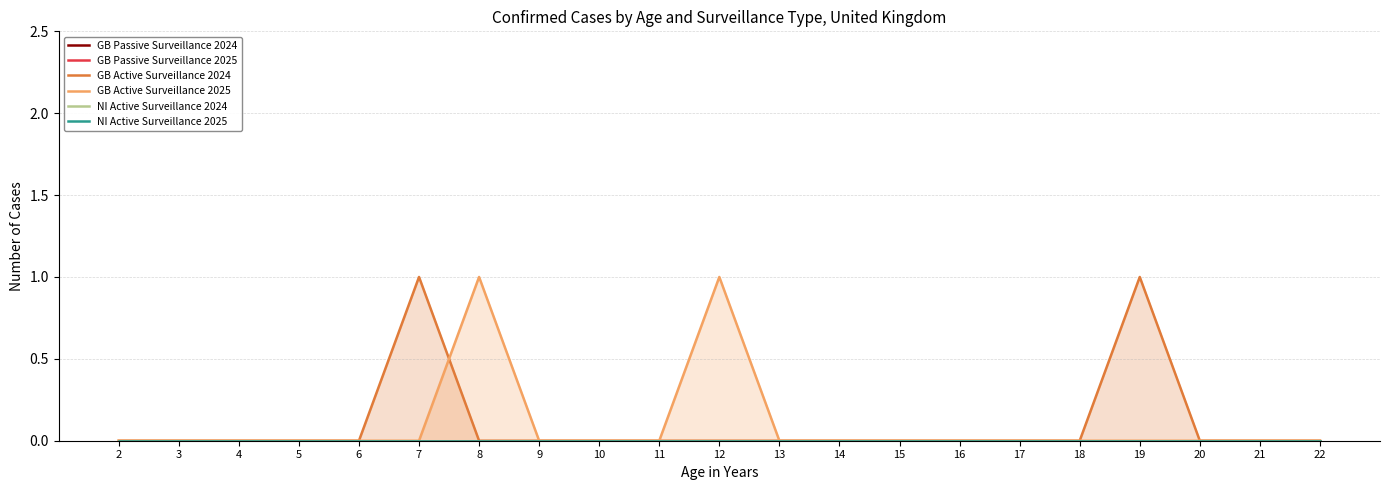

Is it true that GB Passive Surveillance 2025 equals 0 at 7?

True